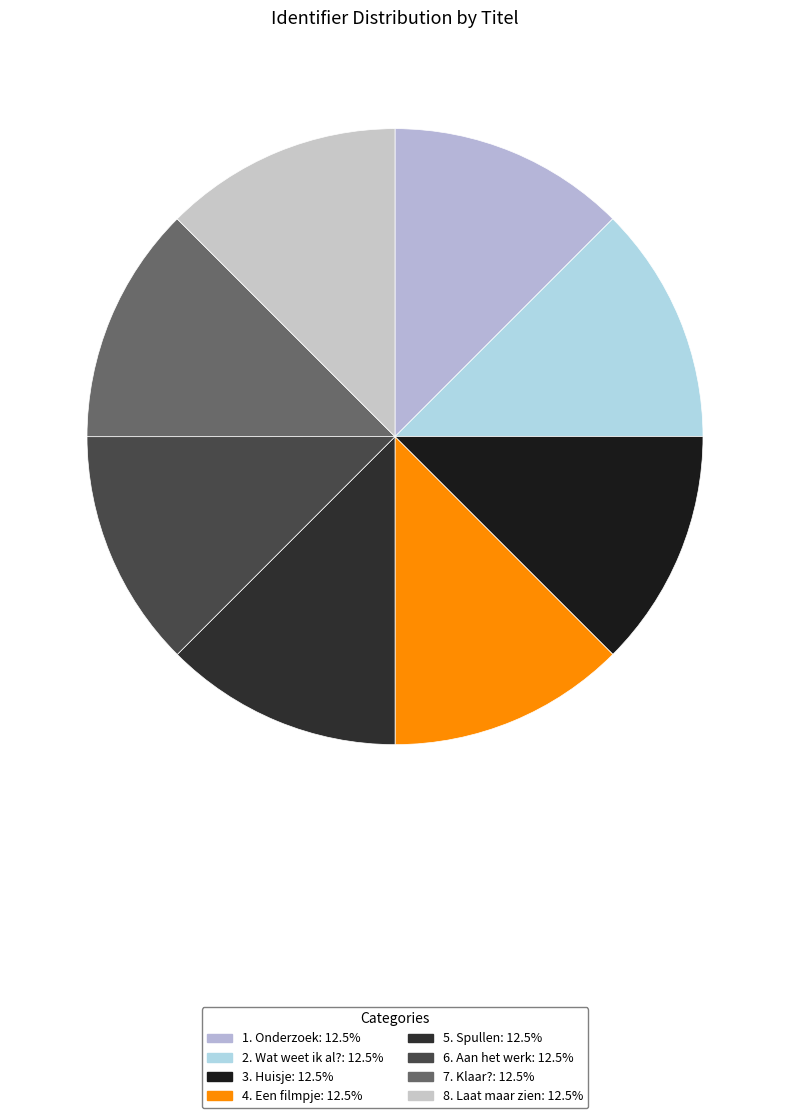

How many segments does this pie chart have?

8